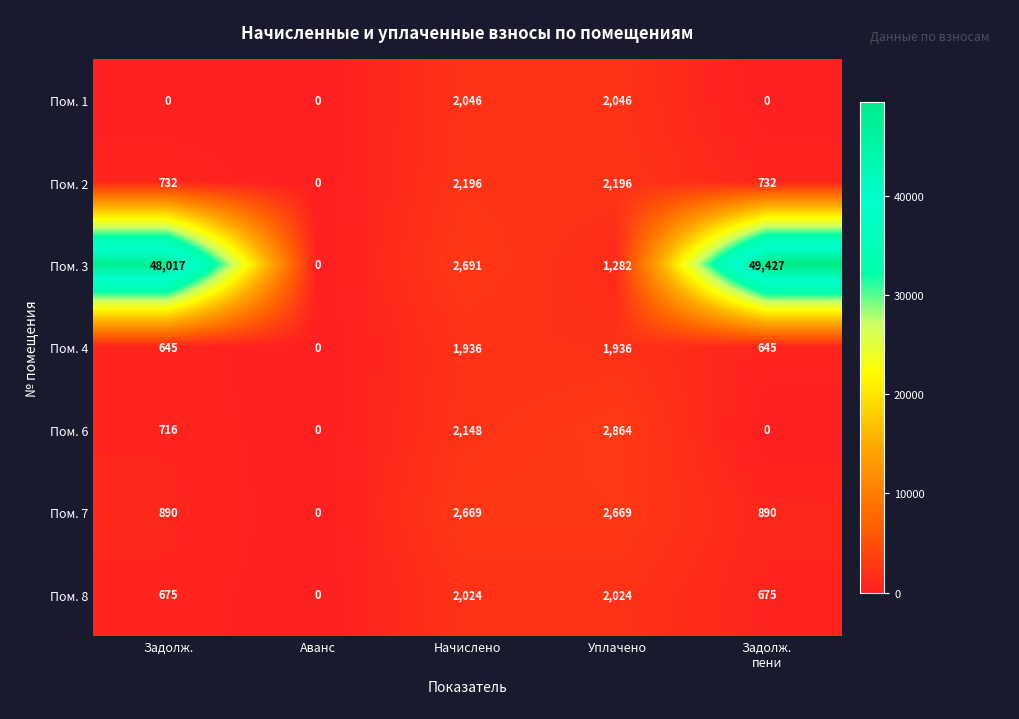

What is the total value across all series at Начислено?

15710